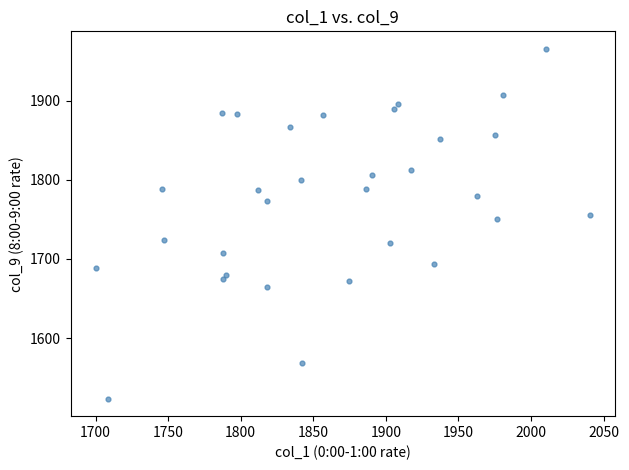

What Y value in the scatter plot is closest to 1744?

1750.8